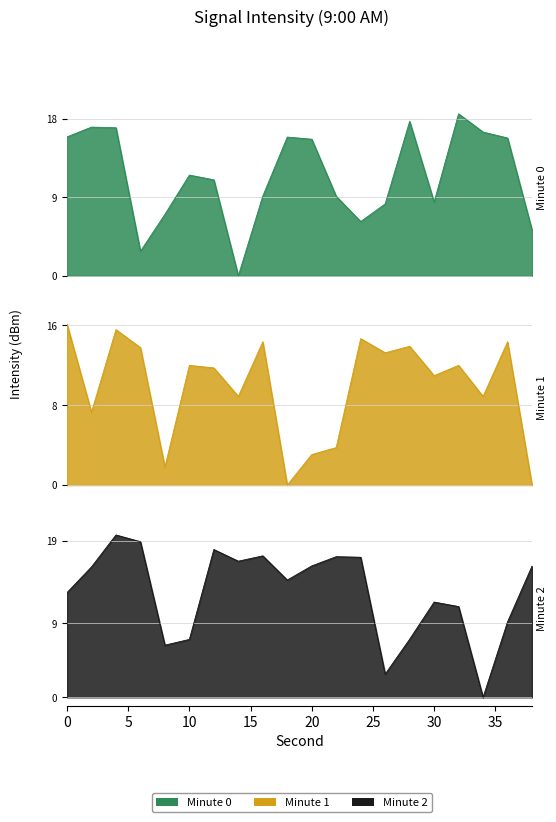

Rank the series at 14 from lowest to highest value.

Minute 0, Minute 1, Minute 2